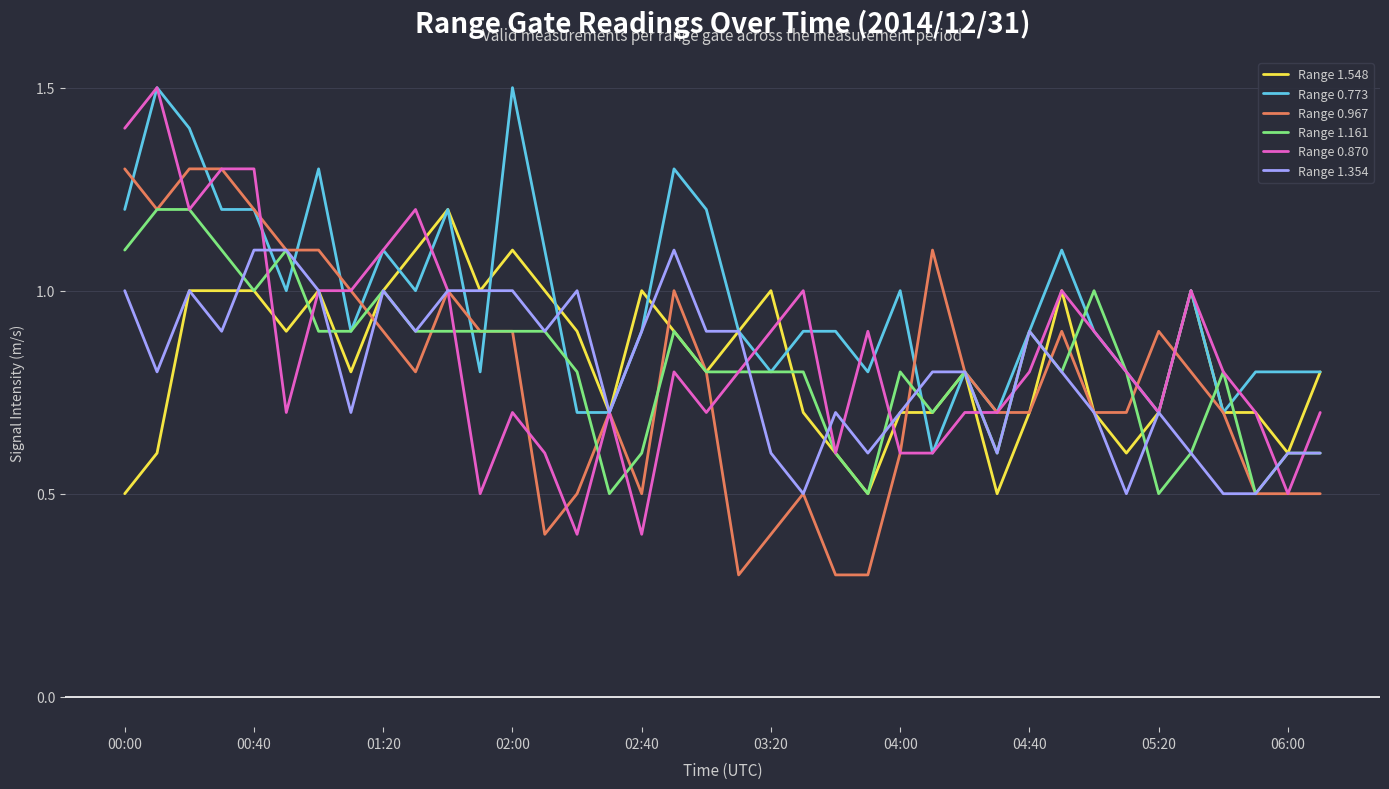

Reading right to left, what are all the values shown in this chart?

Range 1.548: 0.8	0.6	0.7	0.7	1.0	0.7	0.6	0.7	1.0	0.7	0.5	0.8	0.7	0.7	0.5	0.6	0.7	1.0	0.9	0.8	0.9	1.0	0.7	0.9	1.0	1.1	1.0	1.2	1.1	1.0	0.8	1.0	0.9	1.0	1.0	1.0	0.6	0.5
Range 0.773: 0.8	0.8	0.8	0.7	1.0	0.7	0.8	0.9	1.1	0.9	0.7	0.8	0.6	1.0	0.8	0.9	0.9	0.8	0.9	1.2	1.3	0.9	0.7	0.7	1.1	1.5	0.8	1.2	1.0	1.1	0.9	1.3	1.0	1.2	1.2	1.4	1.5	1.2
Range 0.967: 0.5	0.5	0.5	0.7	0.8	0.9	0.7	0.7	0.9	0.7	0.7	0.8	1.1	0.6	0.3	0.3	0.5	0.4	0.3	0.8	1.0	0.5	0.7	0.5	0.4	0.9	0.9	1.0	0.8	0.9	1.0	1.1	1.1	1.2	1.3	1.3	1.2	1.3
Range 1.161: 0.6	0.6	0.5	0.8	0.6	0.5	0.8	1.0	0.8	0.9	0.6	0.8	0.7	0.8	0.5	0.6	0.8	0.8	0.8	0.8	0.9	0.6	0.5	0.8	0.9	0.9	0.9	0.9	0.9	1.0	0.9	0.9	1.1	1.0	1.1	1.2	1.2	1.1
Range 0.870: 0.7	0.5	0.7	0.8	1.0	0.7	0.8	0.9	1.0	0.8	0.7	0.7	0.6	0.6	0.9	0.6	1.0	0.9	0.8	0.7	0.8	0.4	0.7	0.4	0.6	0.7	0.5	1.0	1.2	1.1	1.0	1.0	0.7	1.3	1.3	1.2	1.5	1.4
Range 1.354: 0.6	0.6	0.5	0.5	0.6	0.7	0.5	0.7	0.8	0.9	0.6	0.8	0.8	0.7	0.6	0.7	0.5	0.6	0.9	0.9	1.1	0.9	0.7	1.0	0.9	1.0	1.0	1.0	0.9	1.0	0.7	1.0	1.1	1.1	0.9	1.0	0.8	1.0